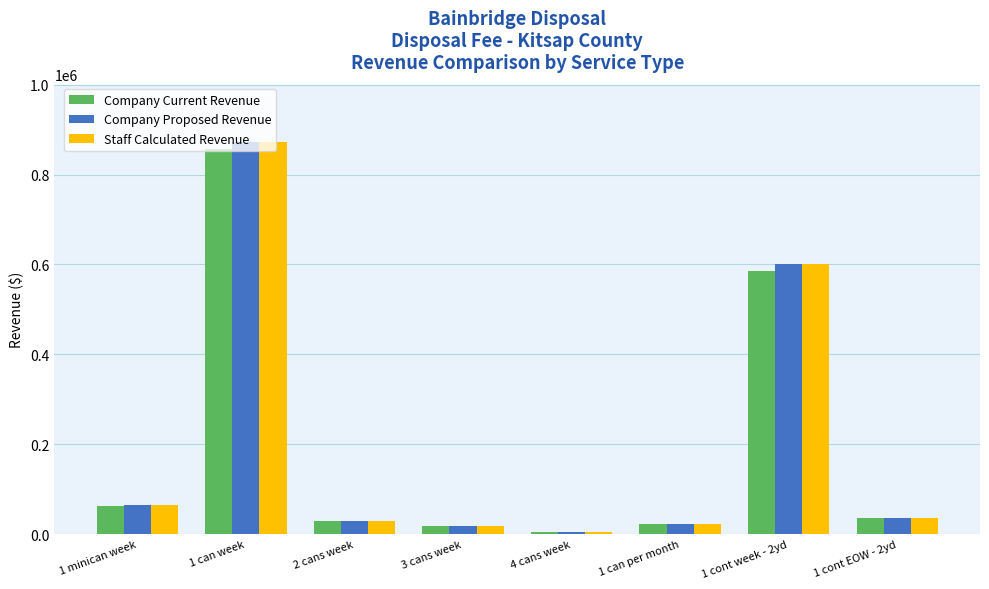

What are all the series names shown in the legend?

Company Current Revenue, Company Proposed Revenue, Staff Calculated Revenue